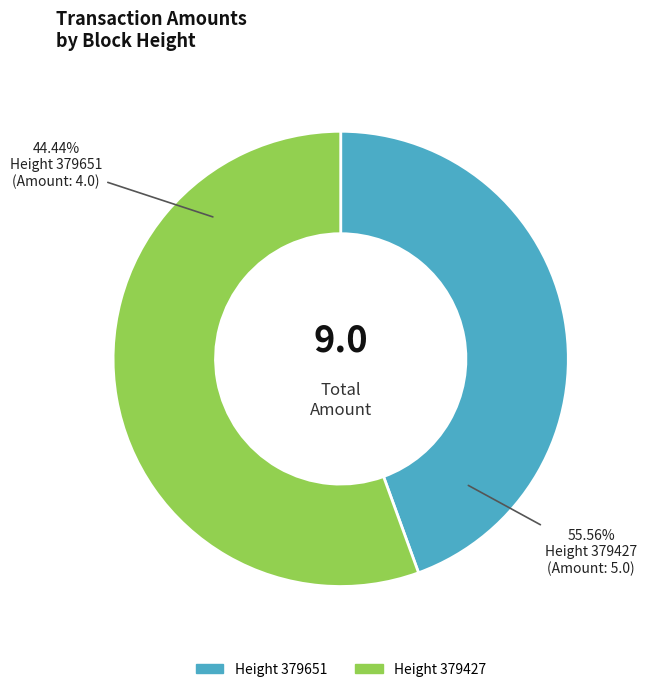

What percentage do 379651 and 379427 together represent?

100.0%